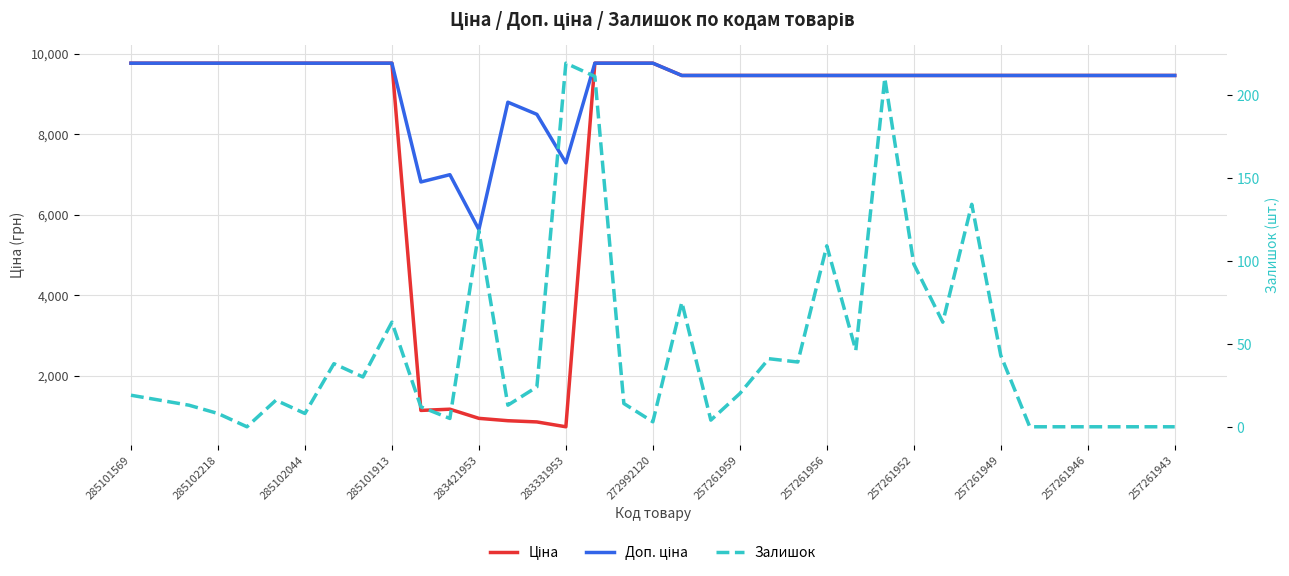

Reading left to right, transcribe all the data shown in this chart.

Ціна: 9764.4	9764.4	9764.4	9764.4	9764.4	9764.4	9764.4	9764.4	9764.4	9764.4	1135.5	1165.6	938.2	879.5	849.3	728.9	9764.4	9764.4	9764.4	9458.9	9458.9	9458.9	9458.9	9458.9	9458.9	9458.9	9458.9	9458.9	9458.9	9458.9	9458.9	9458.9	9458.9	9458.9	9458.9	9458.9	9458.9
Доп. ціна: 9764.4	9764.4	9764.4	9764.4	9764.4	9764.4	9764.4	9764.4	9764.4	9764.4	6812.7	6993.4	5629.1	8794.5	8493.3	7288.6	9764.4	9764.4	9764.4	9458.9	9458.9	9458.9	9458.9	9458.9	9458.9	9458.9	9458.9	9458.9	9458.9	9458.9	9458.9	9458.9	9458.9	9458.9	9458.9	9458.9	9458.9
Залишок: 19.0	16.0	13.0	8.0	0.0	16.0	8.0	38.0	30.0	63.0	12.0	5.0	118.0	13.0	24.0	219.0	211.0	14.0	3.0	75.0	4.0	20.0	41.0	39.0	109.0	46.0	210.0	98.0	63.0	134.0	43.0	0.0	0.0	0.0	0.0	0.0	0.0